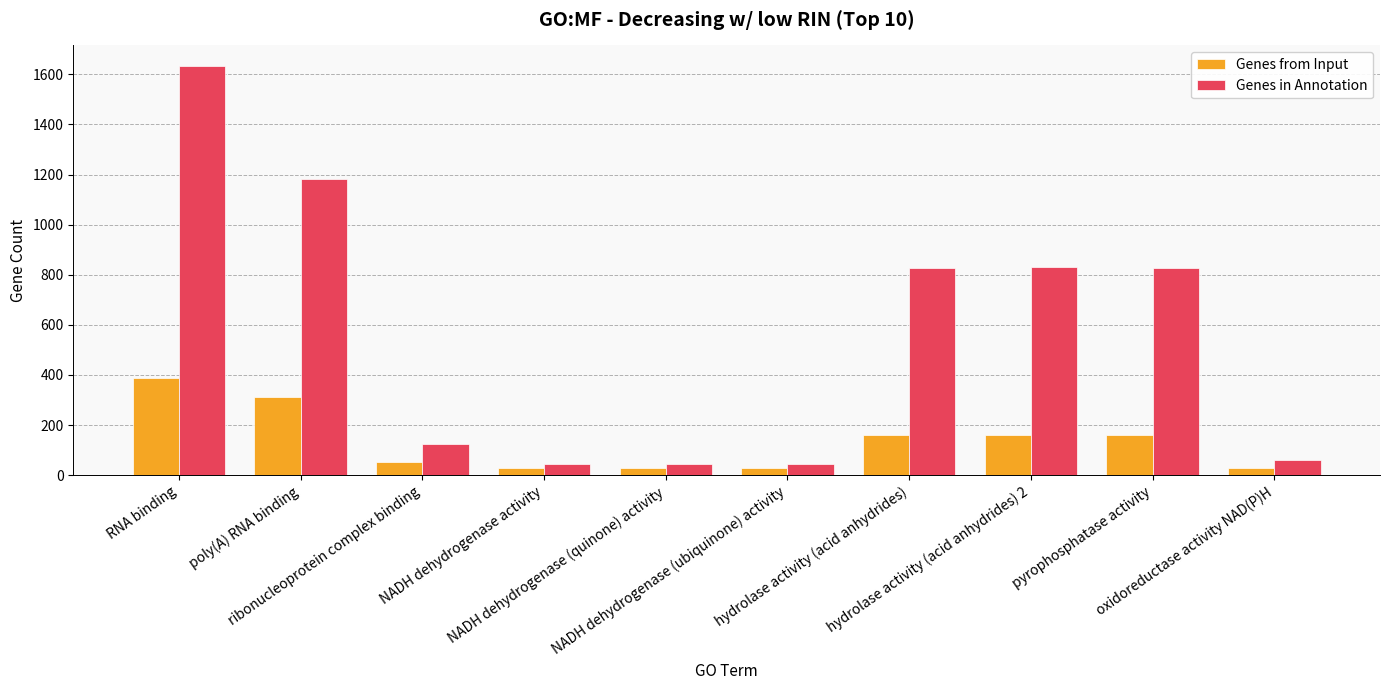

What is the average value of the Genes in Annotation series?

562